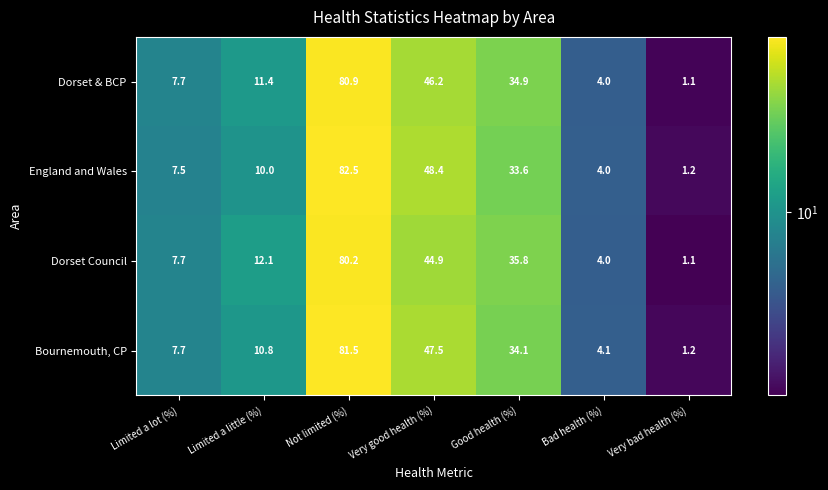

Where is Bournemouth, CP nearest to the value 41?

Very good health (%)